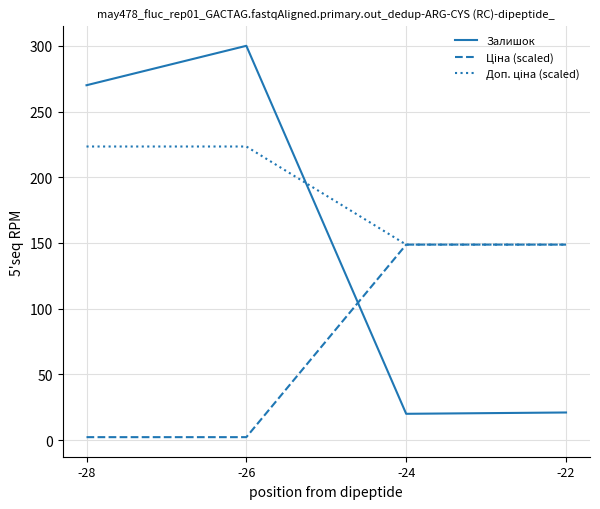

What is the greatest value displayed?

300.0